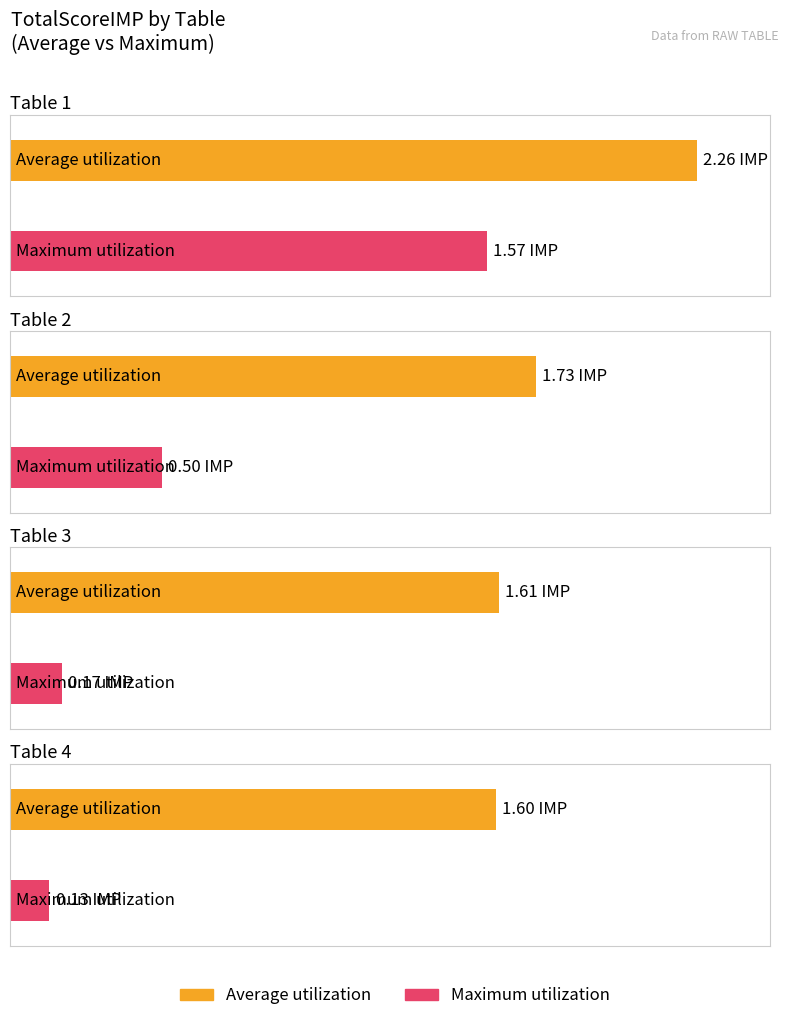

Which series has the largest range (max minus min)?

Maximum utilization